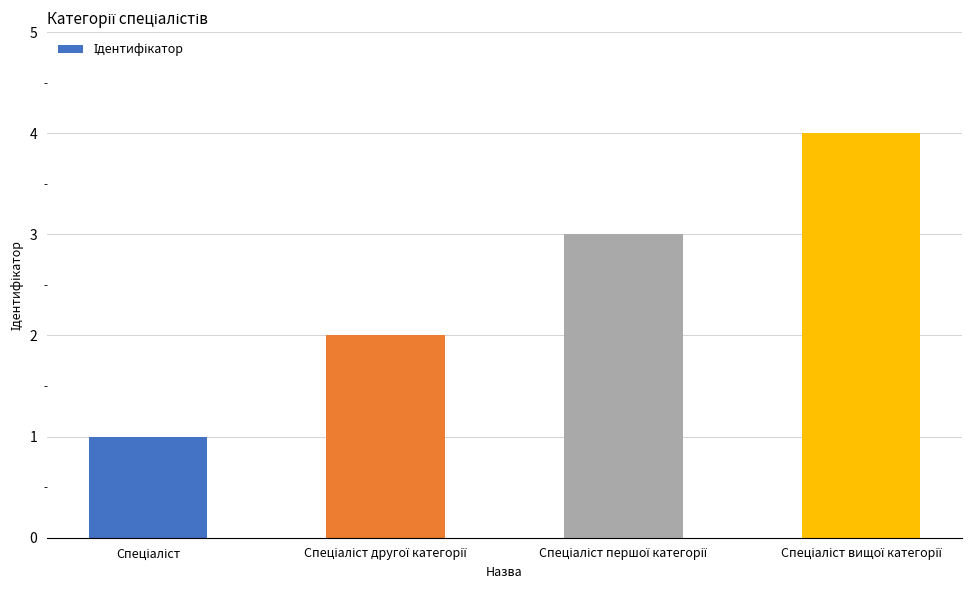

What is the greatest value displayed?

4